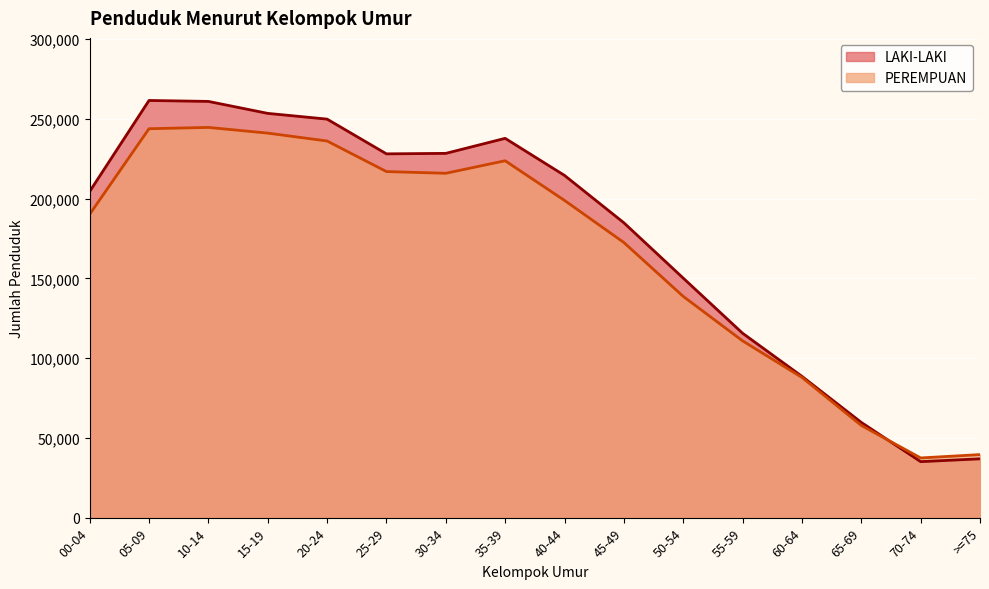

What is the maximum value for PEREMPUAN?

244689